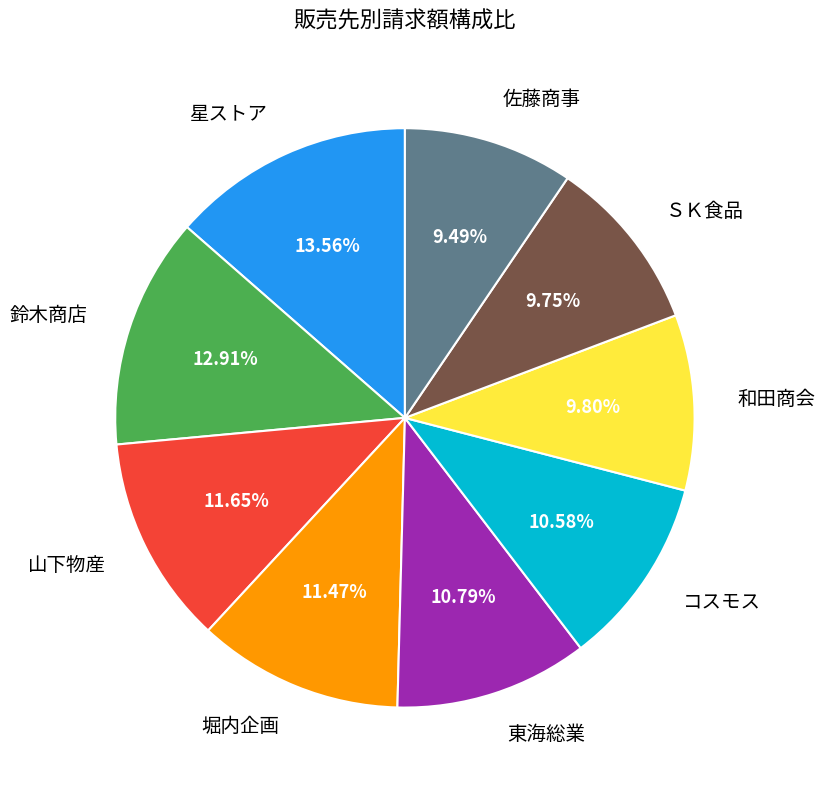

Which slice is the largest?

星ストア